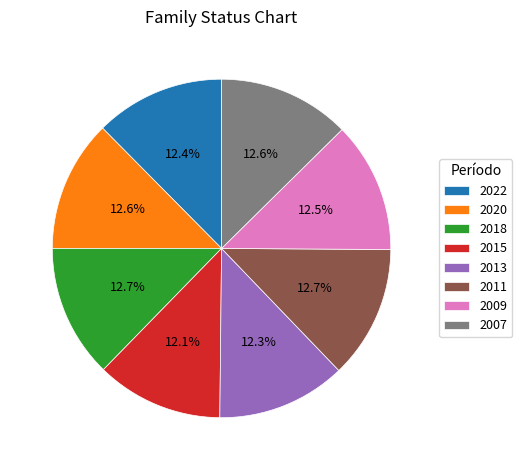

Combined, what portion of the pie is 2018 and 2022?

25.1%